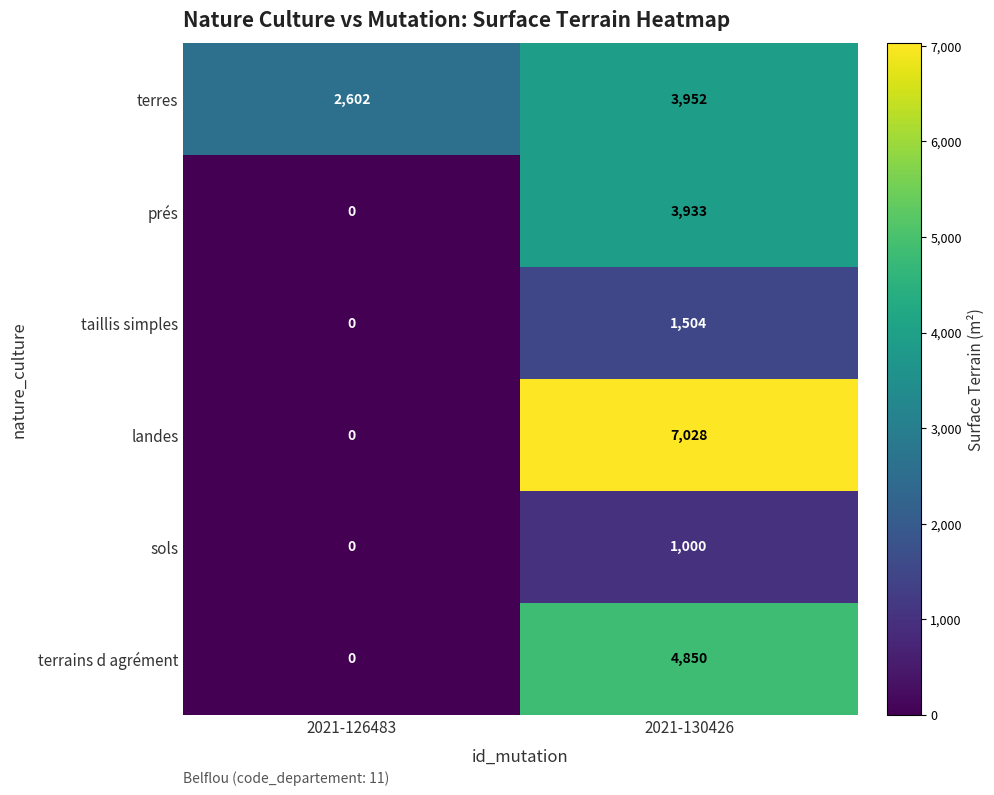

Reading left to right, what are all the values shown in this chart?

terres: 2021-126483=2602	2021-130426=3952
prés: 2021-126483=0	2021-130426=3933
taillis simples: 2021-126483=0	2021-130426=1504
landes: 2021-126483=0	2021-130426=7028
sols: 2021-126483=0	2021-130426=1000
terrains d agrément: 2021-126483=0	2021-130426=4850